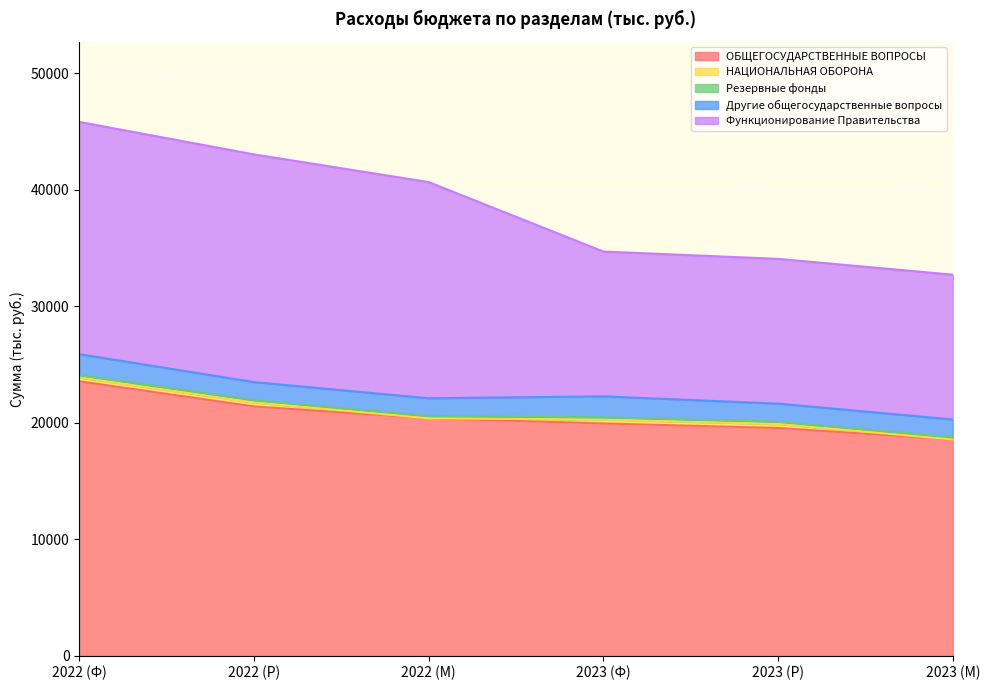

Reading right to left, extract all data points from this chart.

ОБЩЕГОСУДАРСТВЕННЫЕ ВОПРОСЫ: 2023 (М)=18567.0	2023 (Р)=19556.0	2023 (Ф)=19945.0	2022 (М)=20387.0	2022 (Р)=21406.0	2022 (Ф)=23567.3
НАЦИОНАЛЬНАЯ ОБОРОНА: 2023 (М)=0.0	2023 (Р)=339.9	2023 (Ф)=328.5	2022 (М)=0.0	2022 (Р)=339.9	2022 (Ф)=328.5
Резервные фонды: 2023 (М)=200.0	2023 (Р)=200.0	2023 (Ф)=200.0	2022 (М)=200.0	2022 (Р)=200.0	2022 (Ф)=200.0
Другие общегосударственные вопросы: 2023 (М)=1520.0	2023 (Р)=1550.0	2023 (Ф)=1800.0	2022 (М)=1520.0	2022 (Р)=1550.0	2022 (Ф)=1800.0
Функционирование Правительства: 2023 (М)=12433.3	2023 (Р)=12433.3	2023 (Ф)=12433.3	2022 (М)=18567.0	2022 (Р)=19556.0	2022 (Ф)=19945.0